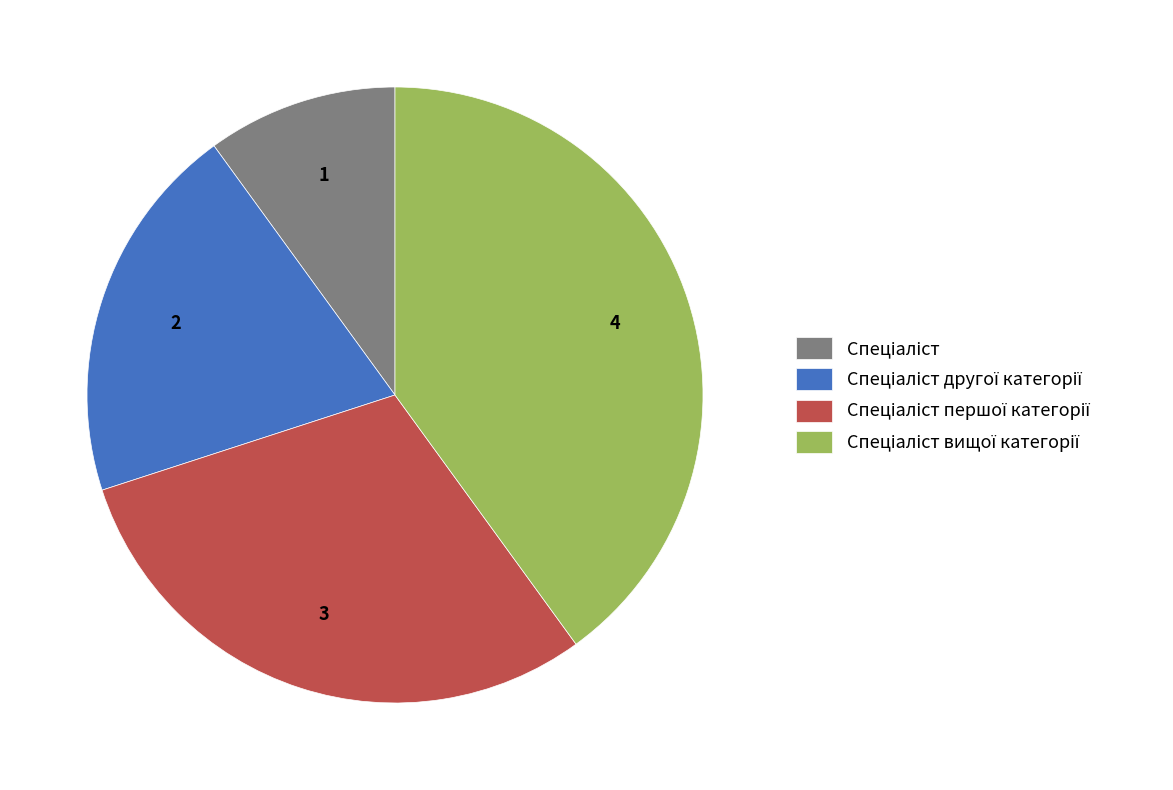

Does any single category account for the majority?

No